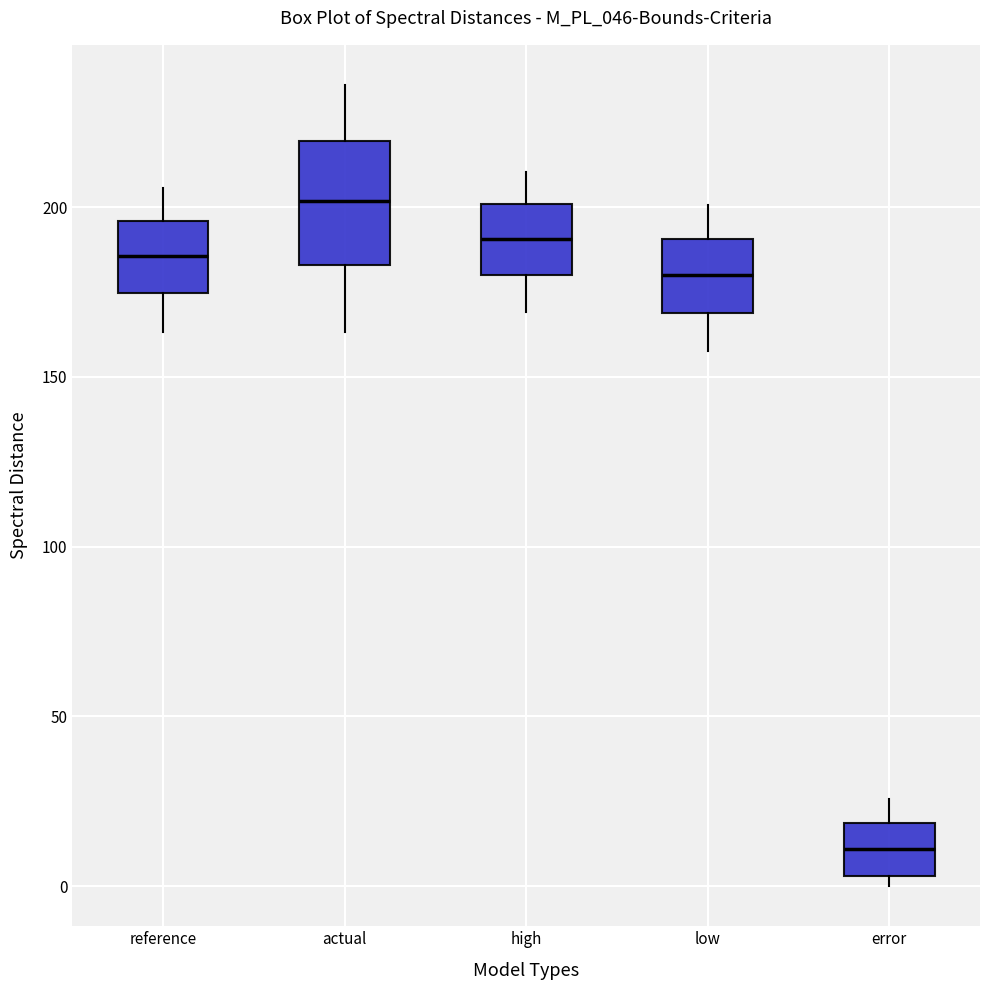

Where is the upper edge of the box for high on the y-axis? The values are not printed on the chart, so give them approximately, as read against the axis.

200